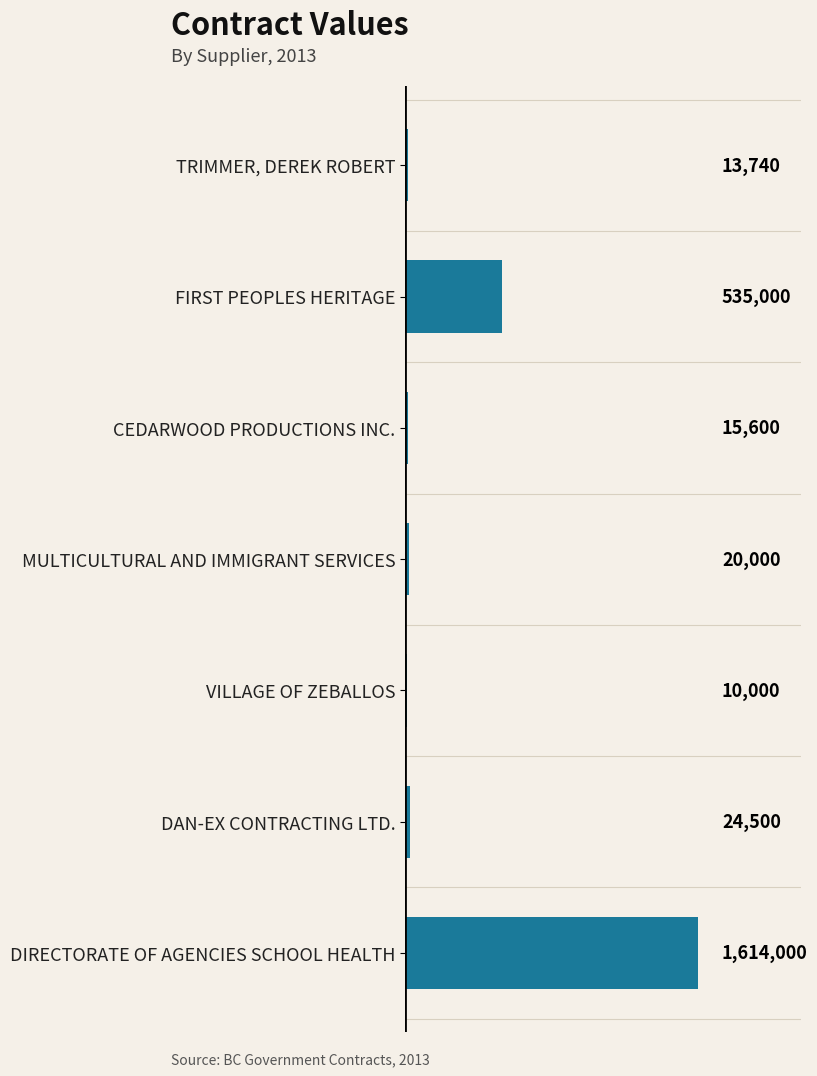

Does the chart contain any negative values?

No